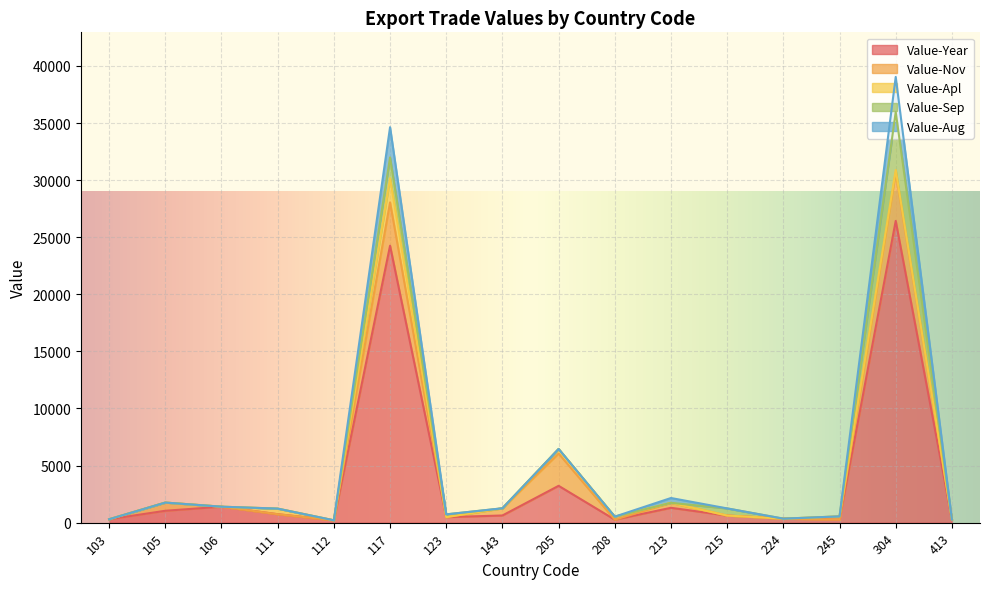

True or false: Value-Aug and Value-Year cross at least once.

False